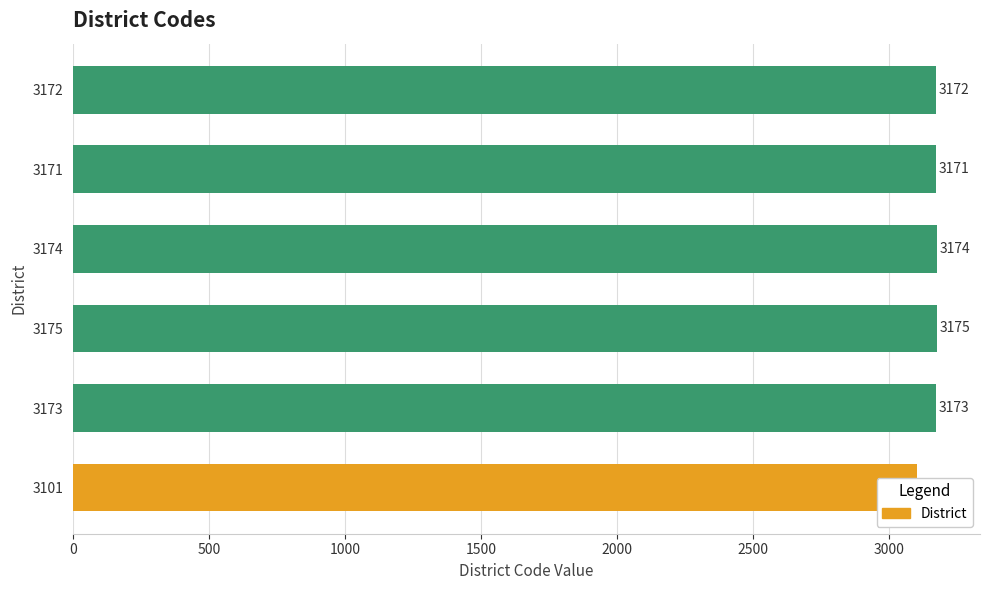

How many series are shown in this chart?

1